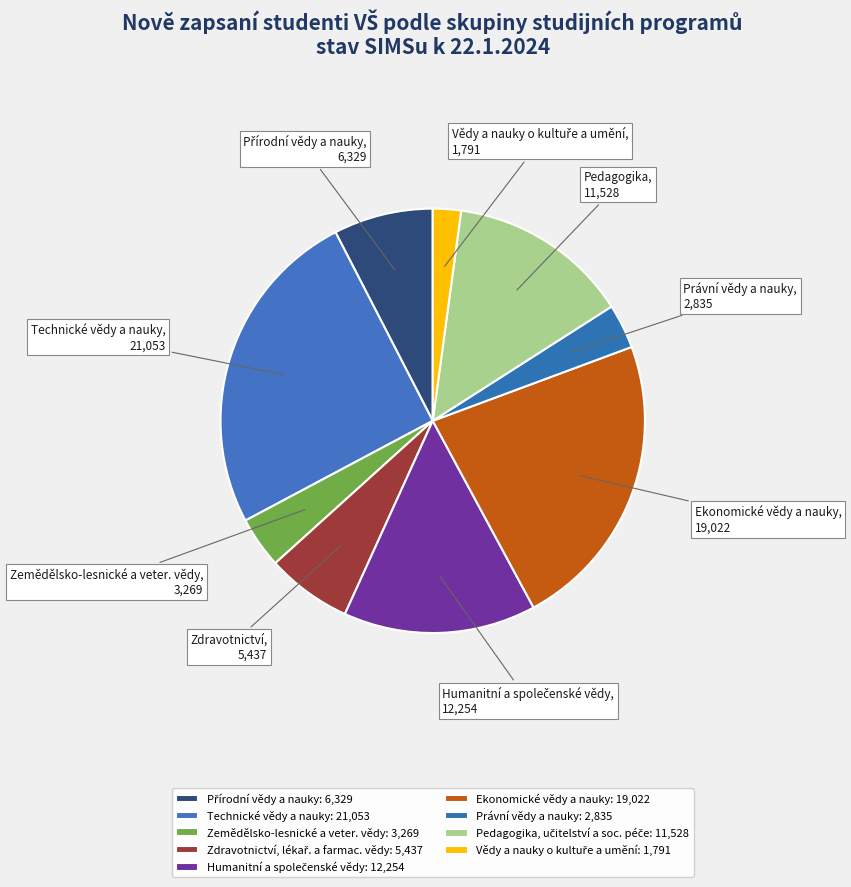

To the nearest percent, what percentage of the pie is Pedagogika, učitelství a soc. péče?

14%